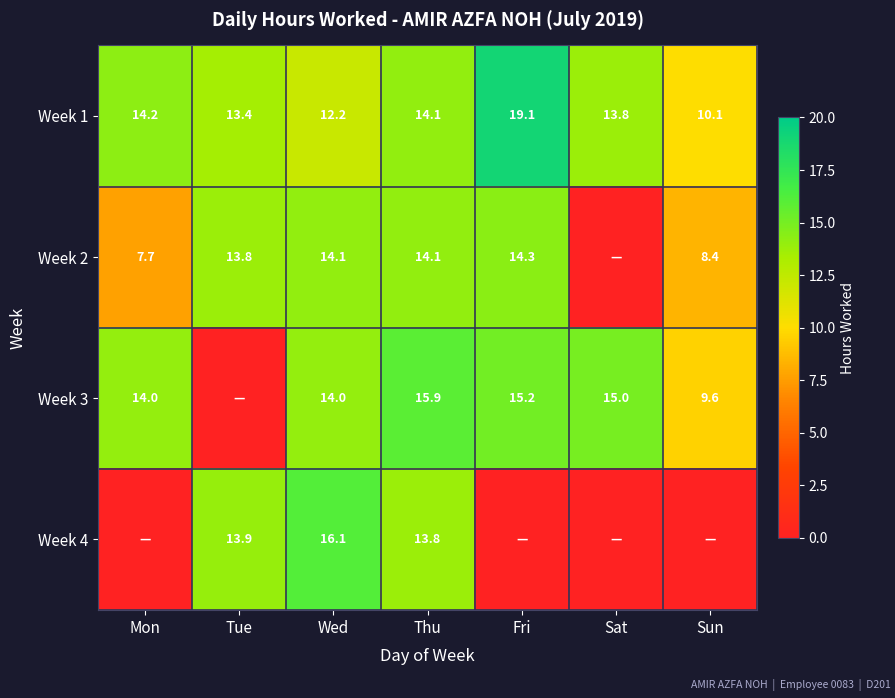

What is the maximum value shown in the chart?

19.1